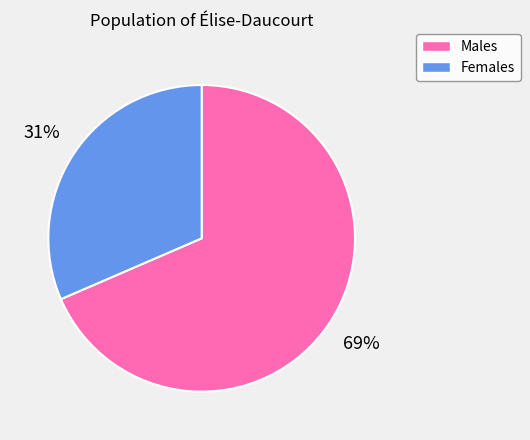

Does any single category account for the majority?

Yes